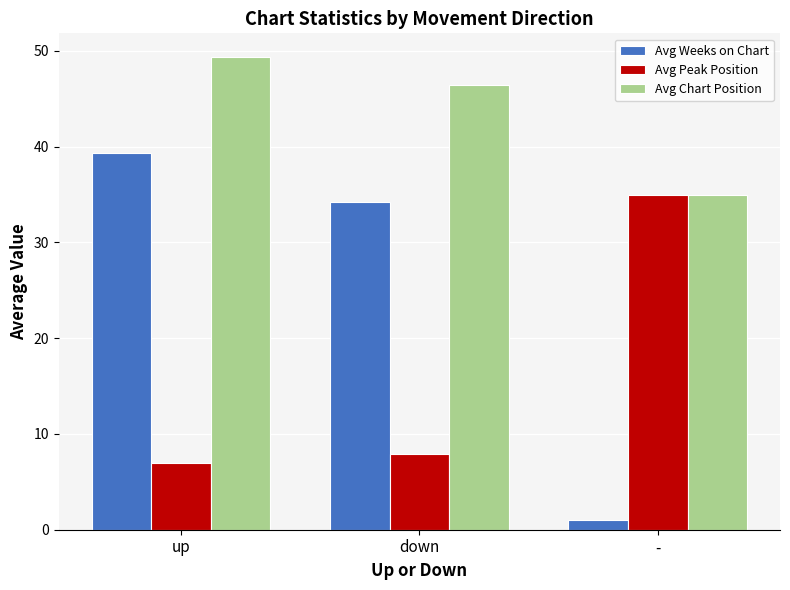

How many values in the Avg Weeks on Chart series are below 34?

1